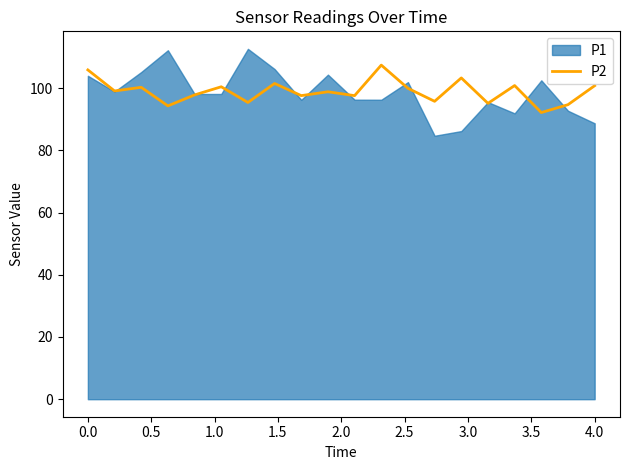

True or false: P2 has a value of 42.0 at 0.0.

False